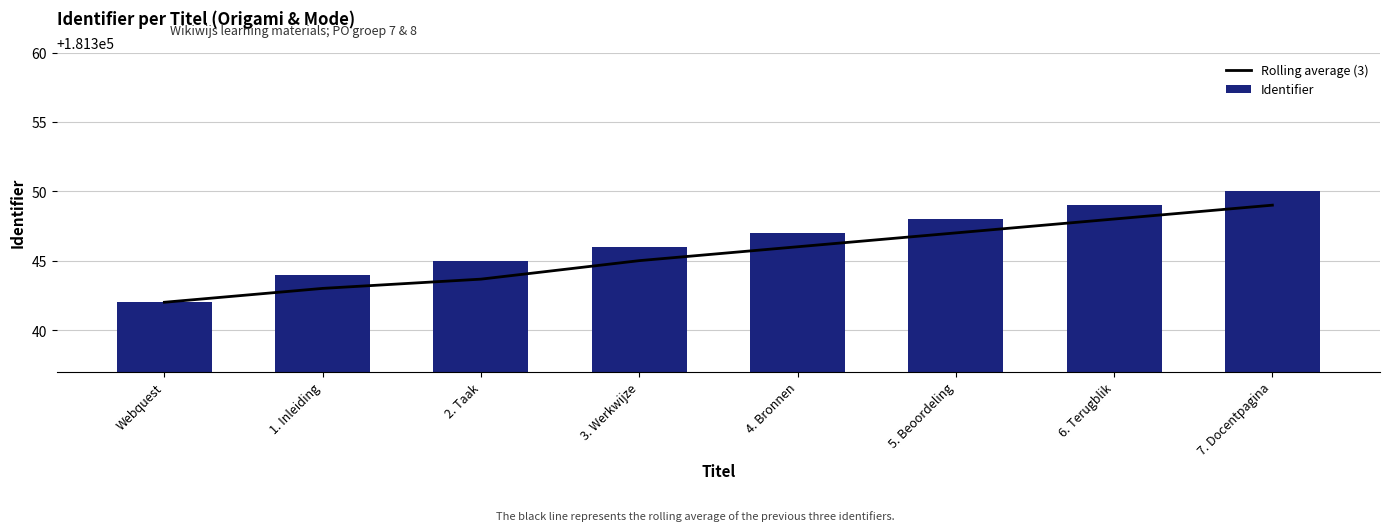

Reading left to right, what are all the values shown in this chart?

Rolling average (3): Webquest=181342.0	1. Inleiding=181343.0	2. Taak=181343.7	3. Werkwijze=181345.0	4. Bronnen=181346.0	5. Beoordeling=181347.0	6. Terugblik=181348.0	7. Docentpagina=181349.0
Identifier: Webquest=181342.0	1. Inleiding=181344.0	2. Taak=181345.0	3. Werkwijze=181346.0	4. Bronnen=181347.0	5. Beoordeling=181348.0	6. Terugblik=181349.0	7. Docentpagina=181350.0